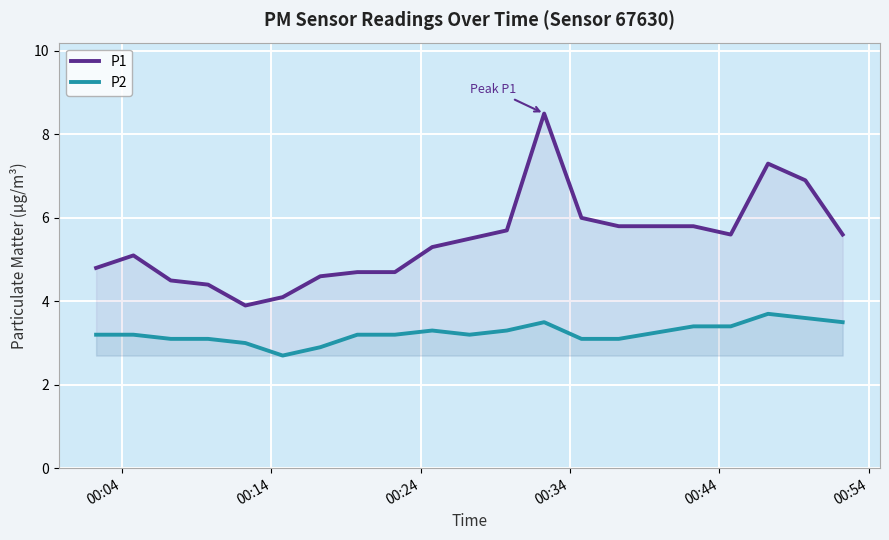

How many distinct data groups are displayed?

2